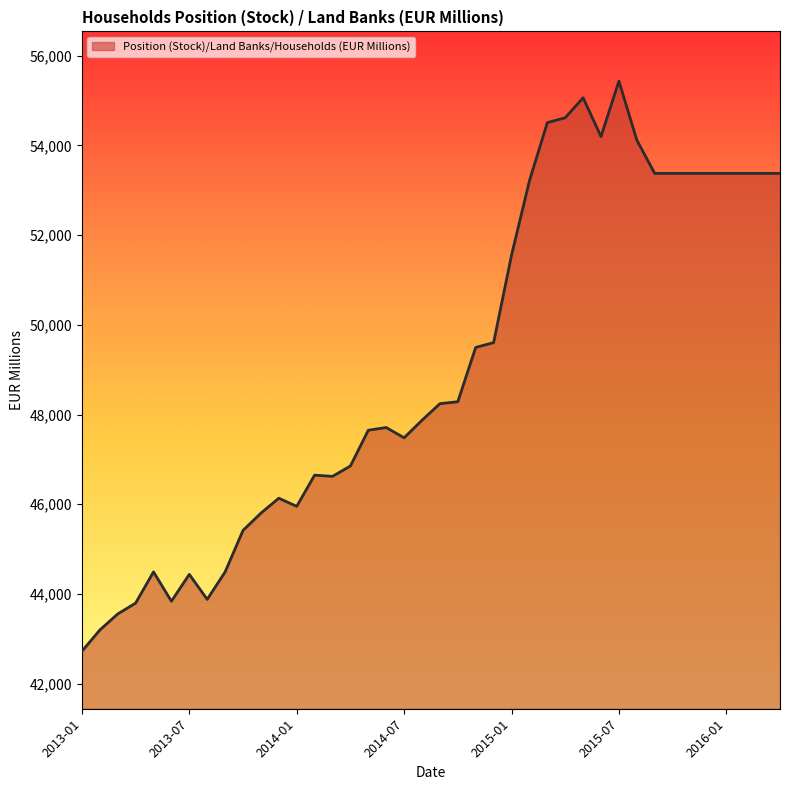

Does the chart display data point markers on the line(s)?

No